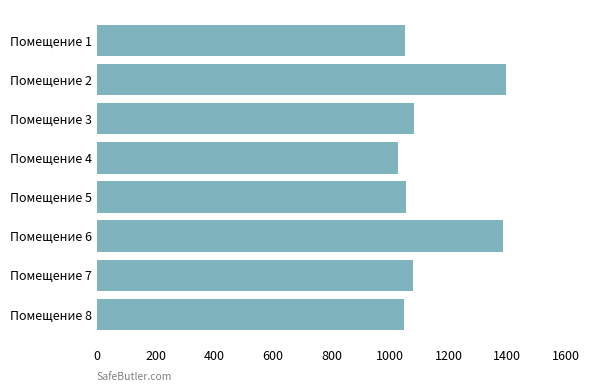

Does the chart contain any negative values?

No